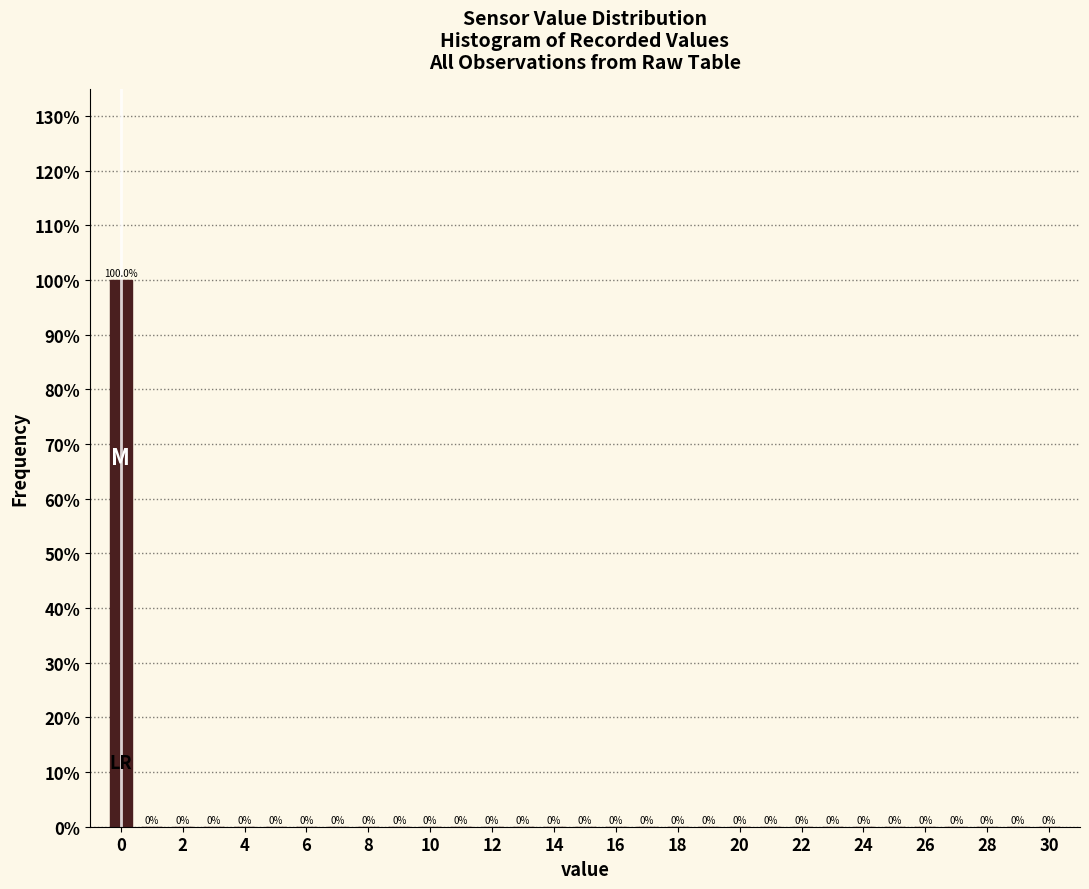

Reading left to right, list every bar in this chart as the range it spans on the x-axis followed by its height. The bar edges are not printed on the chart, so give them approximately, as read against the axis.

-0.5 to 0.5: 100.0
0.5 to 1.5: 0.0
1.5 to 2.5: 0.0
2.5 to 3.5: 0.0
3.5 to 4.5: 0.0
4.5 to 5.5: 0.0
5.5 to 6.5: 0.0
6.5 to 7.5: 0.0
7.5 to 8.5: 0.0
8.5 to 9.5: 0.0
9.5 to 10.5: 0.0
10.5 to 11.5: 0.0
11.5 to 12.5: 0.0
12.5 to 13.5: 0.0
13.5 to 14.5: 0.0
14.5 to 15.5: 0.0
15.5 to 16.5: 0.0
16.5 to 17.5: 0.0
17.5 to 18.5: 0.0
18.5 to 19.5: 0.0
19.5 to 20.5: 0.0
20.5 to 21.5: 0.0
21.5 to 22.5: 0.0
22.5 to 23.5: 0.0
23.5 to 24.5: 0.0
24.5 to 25.5: 0.0
25.5 to 26.5: 0.0
26.5 to 27.5: 0.0
27.5 to 28.5: 0.0
28.5 to 29.5: 0.0
29.5 to 30.5: 0.0